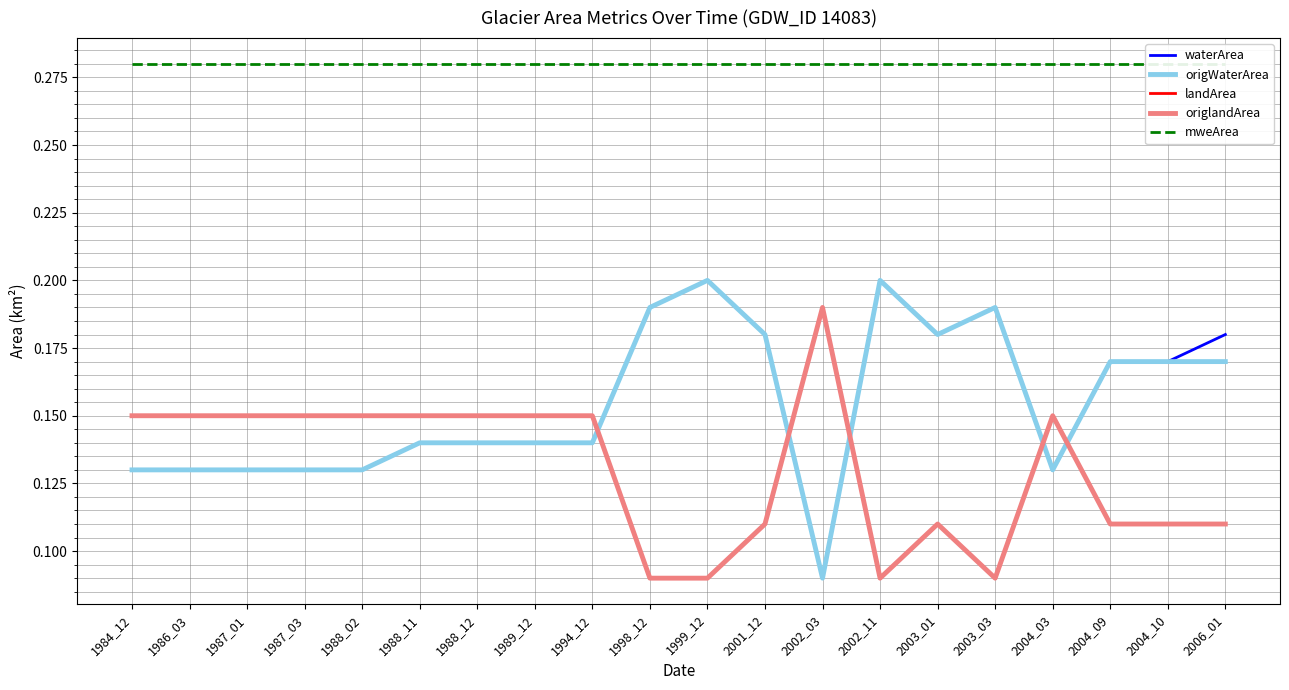

At which category is the sum across all series the highest?

1988_11